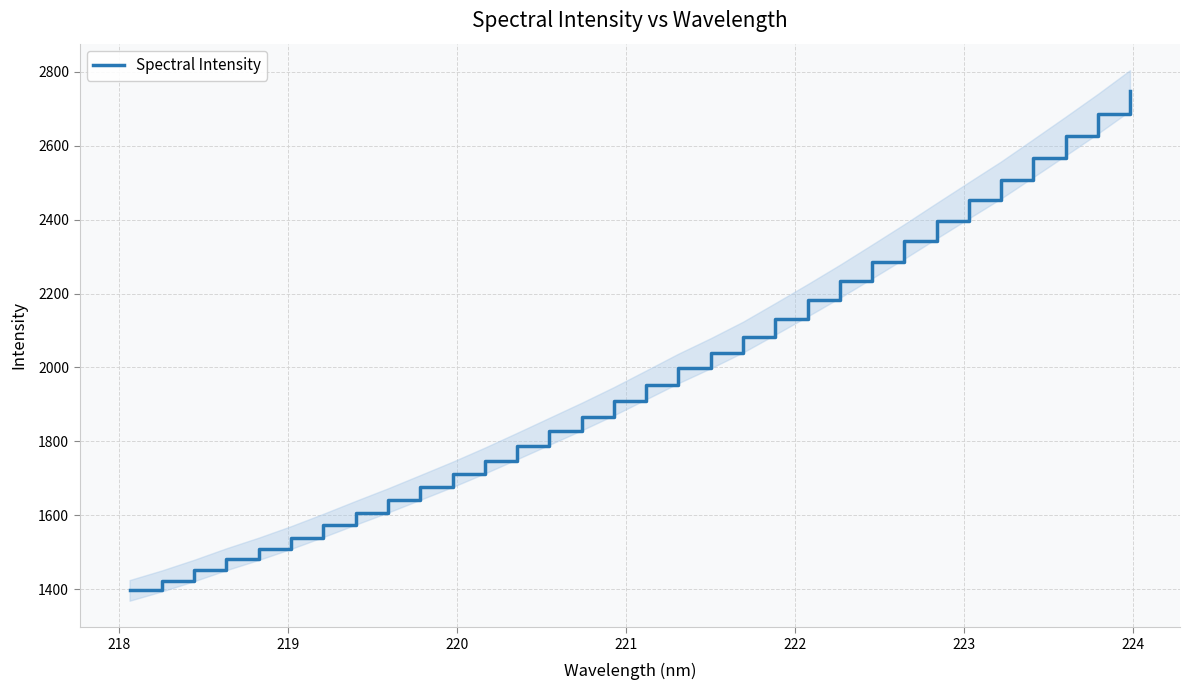

What is the lowest value of the Spectral Intensity series?

1396.7